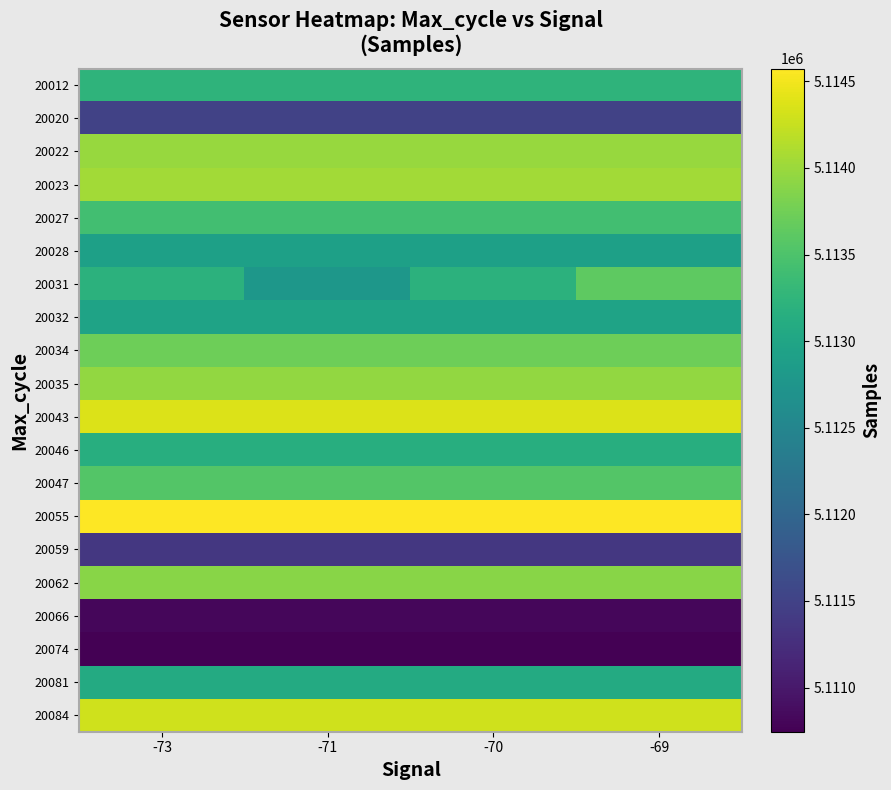

How many data points does each series have?

4